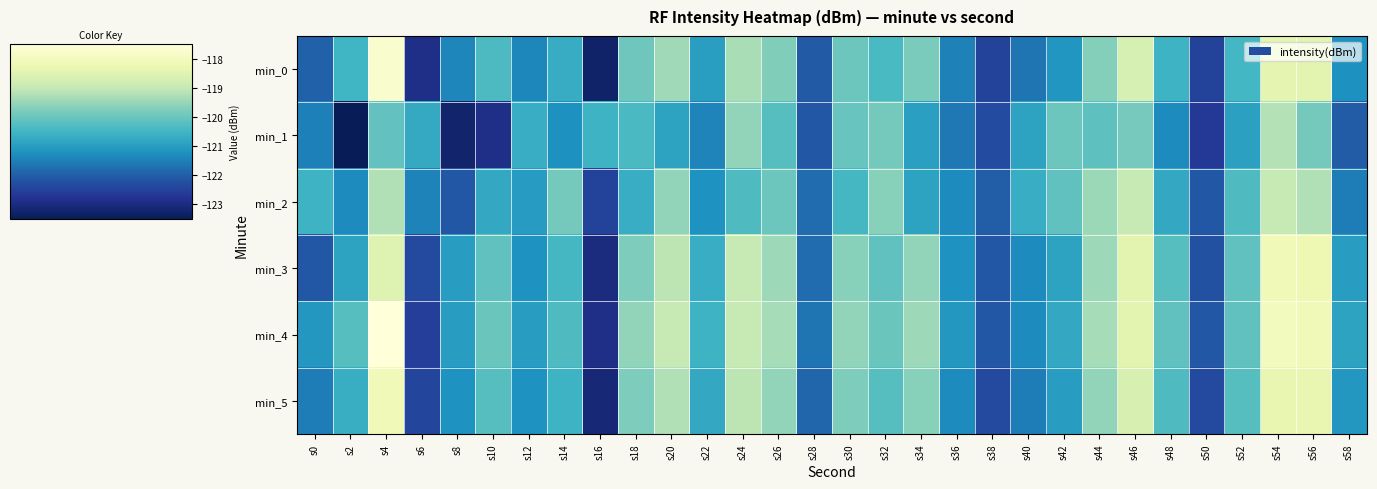

Reading left to right, extract all data points from this chart.

min_0: s0=-121.9	s2=-120.5	s4=-117.7	s6=-122.9	s8=-121.4	s10=-120.3	s12=-121.4	s14=-120.7	s16=-123.3	s18=-120.0	s20=-119.4	s22=-121.0	s24=-119.3	s26=-119.8	s28=-122.0	s30=-120.0	s32=-120.4	s34=-119.8	s36=-121.5	s38=-122.5	s40=-121.7	s42=-121.2	s44=-119.7	s46=-118.7	s48=-120.5	s50=-122.5	s52=-120.5	s54=-118.4	s56=-118.5	s58=-121.2
min_1: s0=-121.5	s2=-123.5	s4=-120.1	s6=-120.7	s8=-123.2	s10=-122.9	s12=-120.7	s14=-121.2	s16=-120.6	s18=-120.4	s20=-120.9	s22=-121.4	s24=-119.5	s26=-120.2	s28=-122.1	s30=-120.0	s32=-119.9	s34=-121.0	s36=-121.6	s38=-122.3	s40=-120.9	s42=-120.0	s44=-120.1	s46=-119.8	s48=-121.3	s50=-122.7	s52=-120.9	s54=-119.2	s56=-119.9	s58=-122.0
min_2: s0=-120.5	s2=-121.3	s4=-119.2	s6=-121.5	s8=-122.1	s10=-120.8	s12=-121.0	s14=-119.9	s16=-122.5	s18=-120.7	s20=-119.5	s22=-121.2	s24=-120.3	s26=-120.0	s28=-121.8	s30=-120.5	s32=-119.7	s34=-120.9	s36=-121.3	s38=-122.0	s40=-120.7	s42=-120.1	s44=-119.5	s46=-119.0	s48=-120.8	s50=-122.1	s52=-120.3	s54=-119.0	s56=-119.2	s58=-121.5
min_3: s0=-122.1	s2=-120.9	s4=-118.5	s6=-122.3	s8=-121.0	s10=-120.1	s12=-121.2	s14=-120.5	s16=-123.0	s18=-119.8	s20=-119.1	s22=-120.7	s24=-119.0	s26=-119.4	s28=-121.8	s30=-119.7	s32=-120.1	s34=-119.5	s36=-121.2	s38=-122.1	s40=-121.3	s42=-120.9	s44=-119.4	s46=-118.4	s48=-120.2	s50=-122.2	s52=-120.1	s54=-118.1	s56=-118.2	s58=-121.0
min_4: s0=-121.1	s2=-120.2	s4=-117.4	s6=-122.5	s8=-121.0	s10=-120.0	s12=-121.0	s14=-120.3	s16=-122.9	s18=-119.5	s20=-119.0	s22=-120.5	s24=-119.0	s26=-119.3	s28=-121.7	s30=-119.5	s32=-120.0	s34=-119.4	s36=-121.1	s38=-122.1	s40=-121.3	s42=-120.8	s44=-119.3	s46=-118.4	s48=-120.1	s50=-122.1	s52=-120.1	s54=-118.0	s56=-118.1	s58=-120.9
min_5: s0=-121.5	s2=-120.7	s4=-118.1	s6=-122.4	s8=-121.2	s10=-120.2	s12=-121.2	s14=-120.5	s16=-123.1	s18=-119.8	s20=-119.2	s22=-120.8	s24=-119.1	s26=-119.5	s28=-121.9	s30=-119.8	s32=-120.2	s34=-119.7	s36=-121.3	s38=-122.3	s40=-121.5	s42=-121.0	s44=-119.5	s46=-118.7	s48=-120.3	s50=-122.3	s52=-120.2	s54=-118.3	s56=-118.3	s58=-121.1